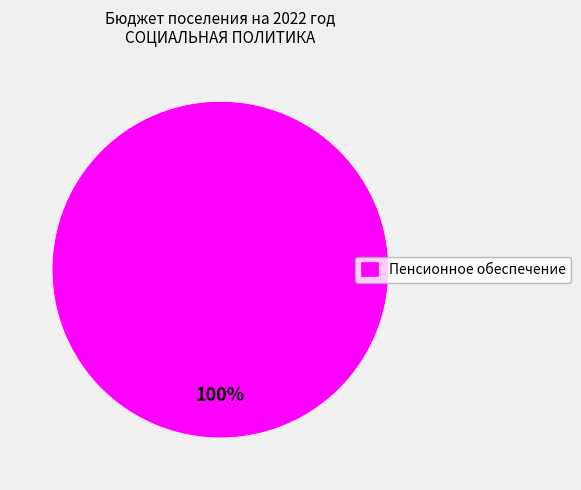

Rank the categories by value from lowest to highest.

Пенсионное обеспечение